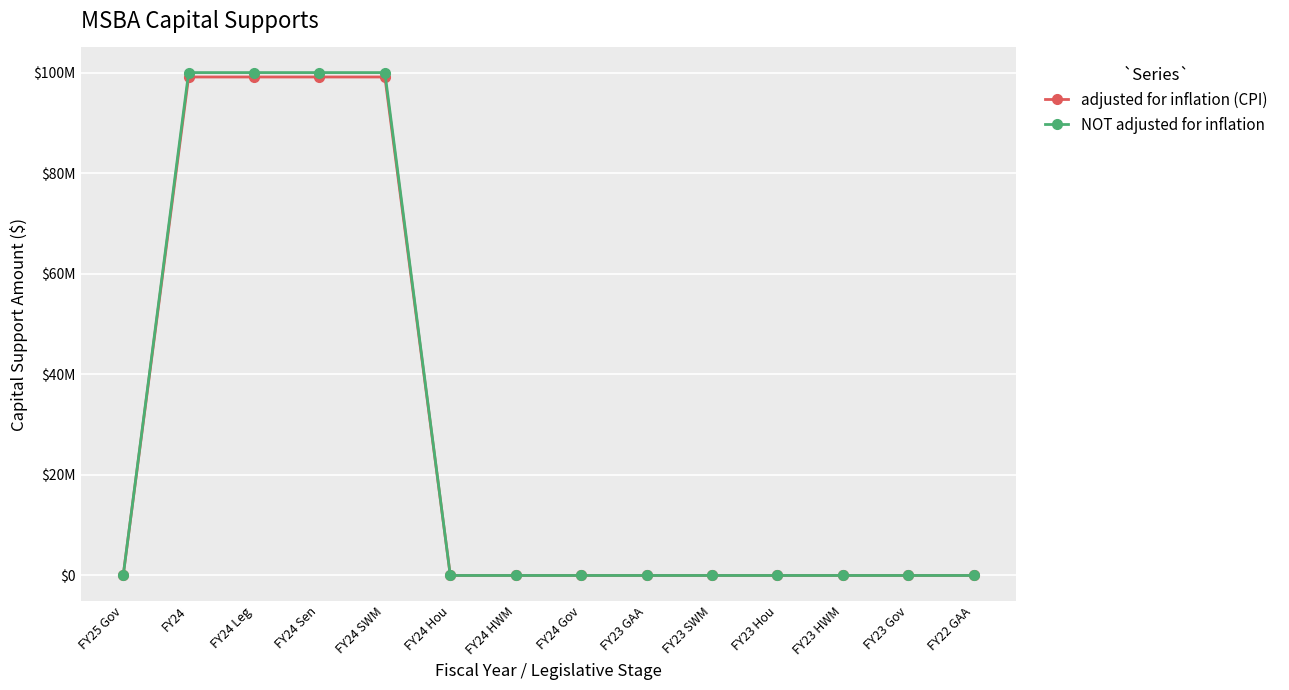

What are all the series names shown in the legend?

adjusted for inflation (CPI), NOT adjusted for inflation